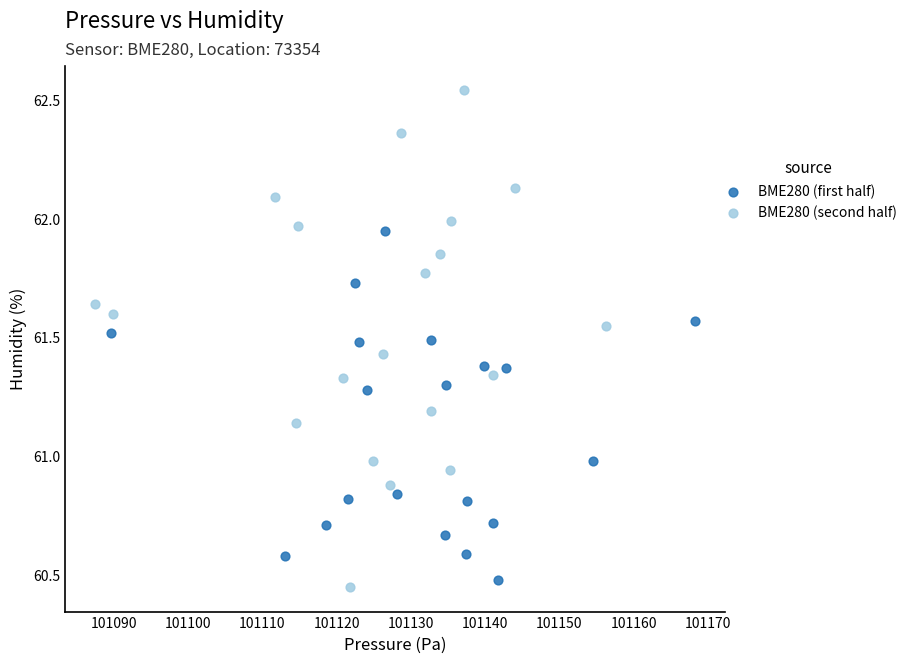

Which series reaches the minimum Y coordinate?

BME280 (second half)